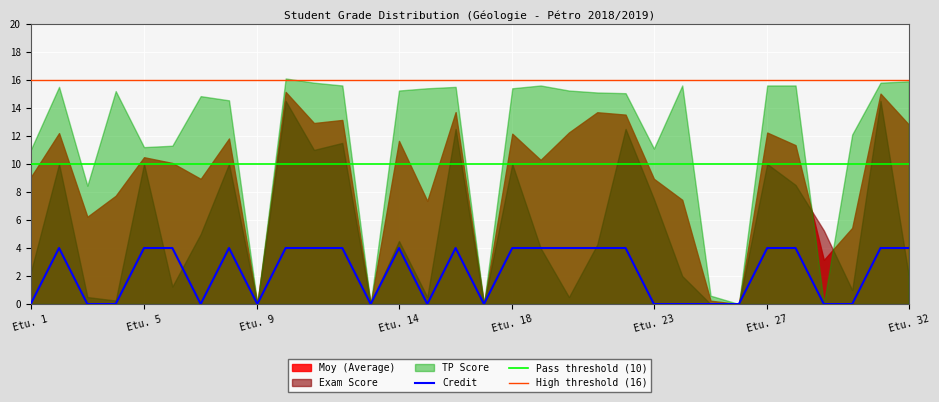

The Moy series shows 17.6 at 8. True or false?

False